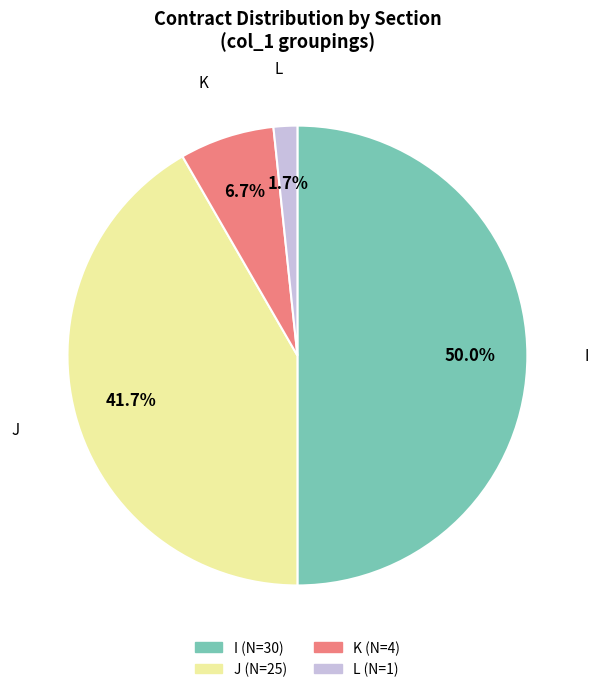

What percentage is the I slice, to the nearest percent?

50%